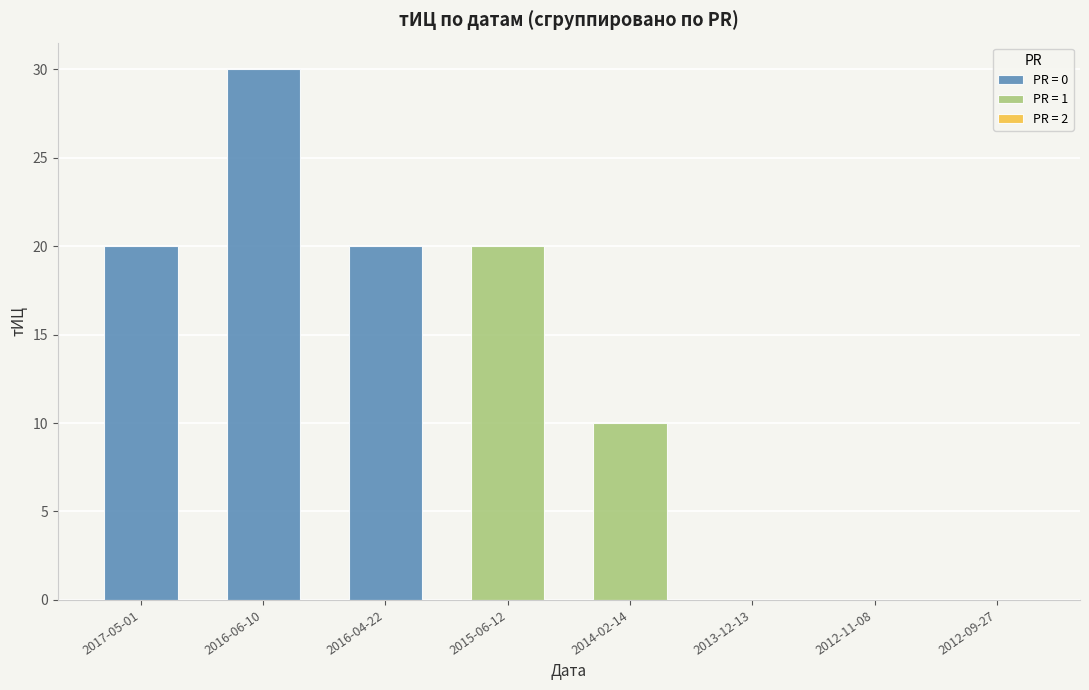

Reading left to right, extract all data points from this chart.

20	30	20	20	10	0	0	0